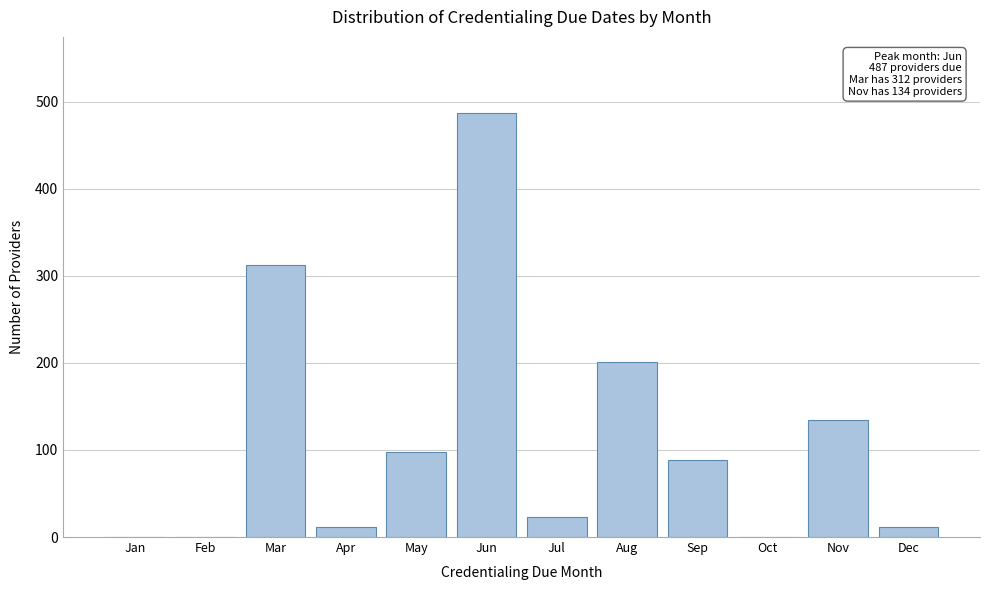

What is the sum of the values at Apr and Nov?

146